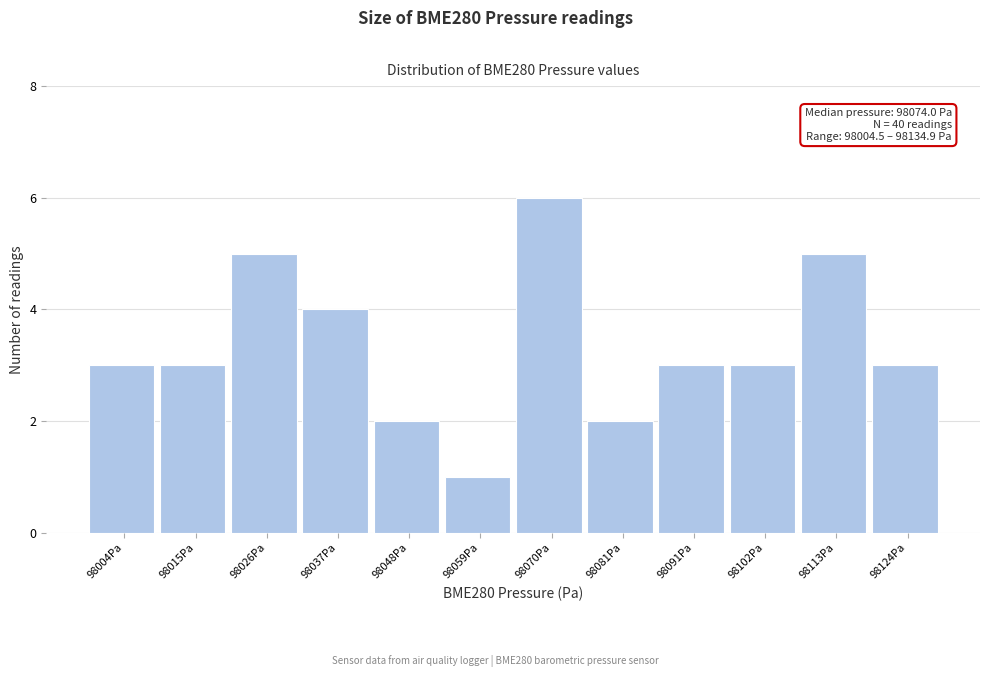

Reading left to right, extract all data points from this chart.

98004Pa=3	98015Pa=3	98026Pa=5	98037Pa=4	98048Pa=2	98059Pa=1	98070Pa=6	98081Pa=2	98091Pa=3	98102Pa=3	98113Pa=5	98124Pa=3